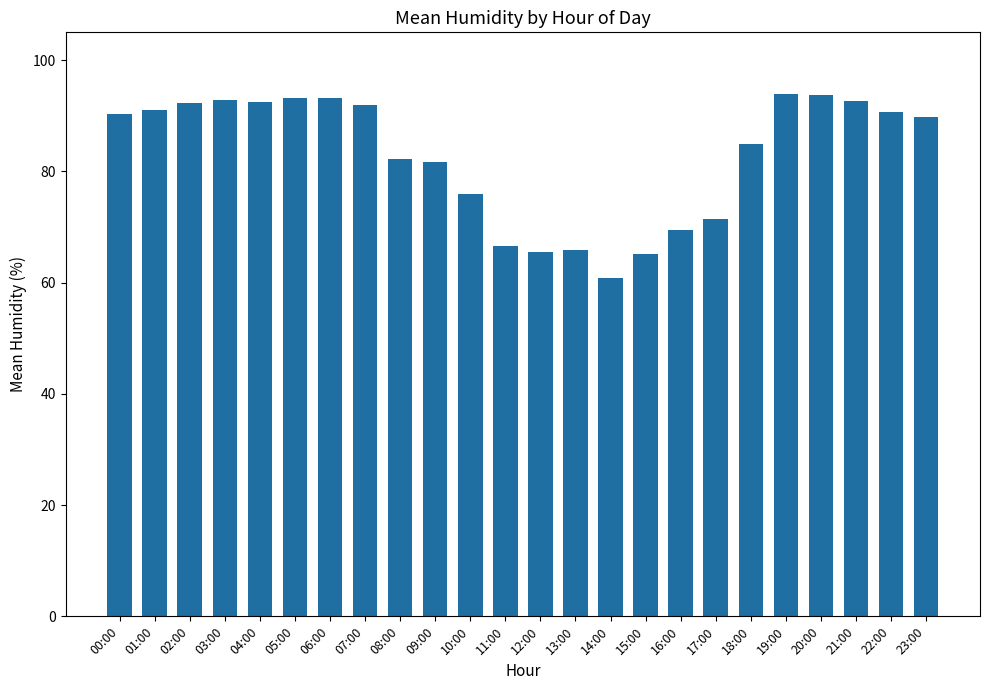

What position from the left is 06:00?

7